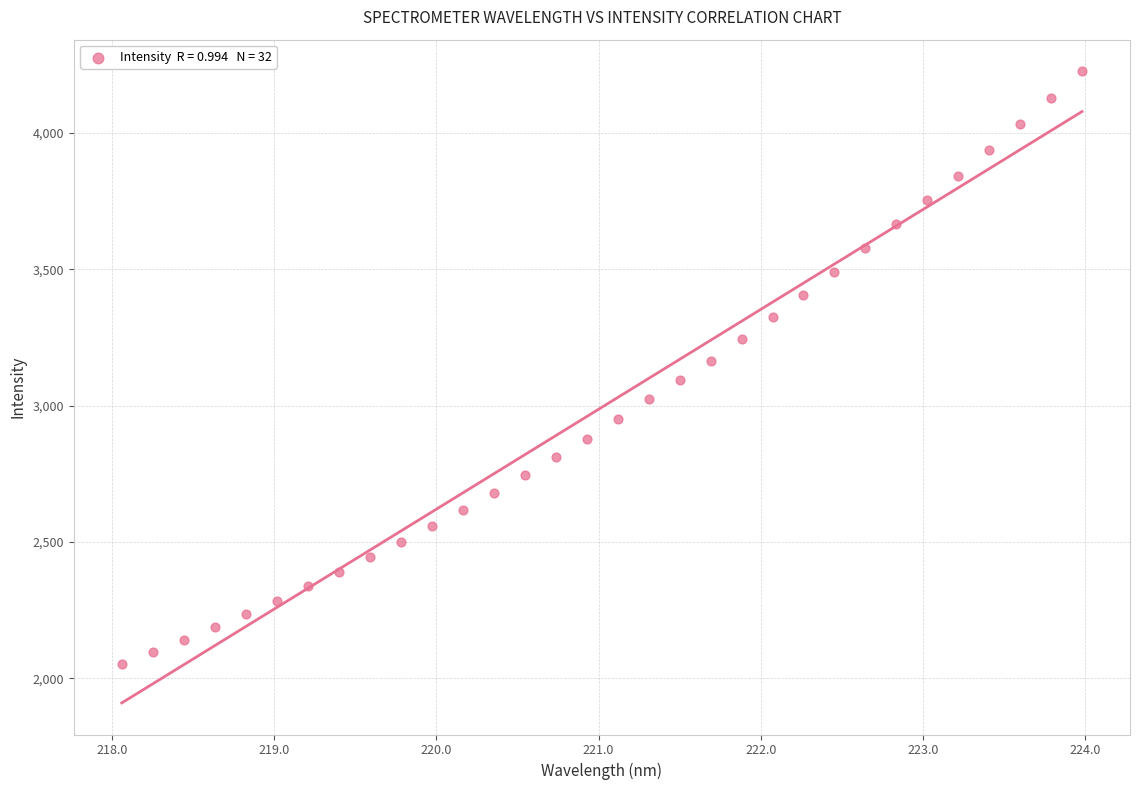

What is the range of Y values (max minus min)?

2173.5